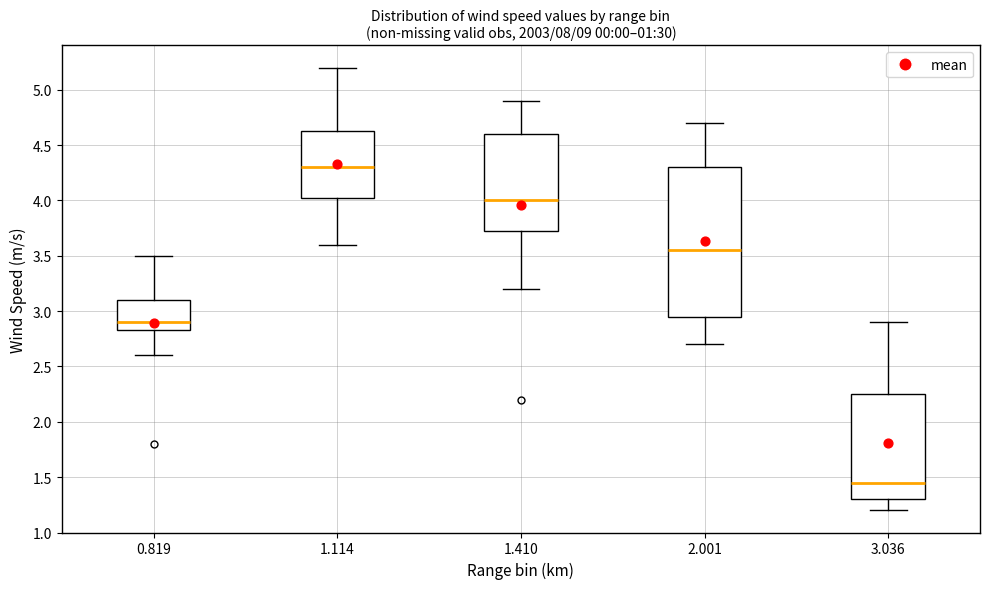

Which box's median line is the lowest?

3.036